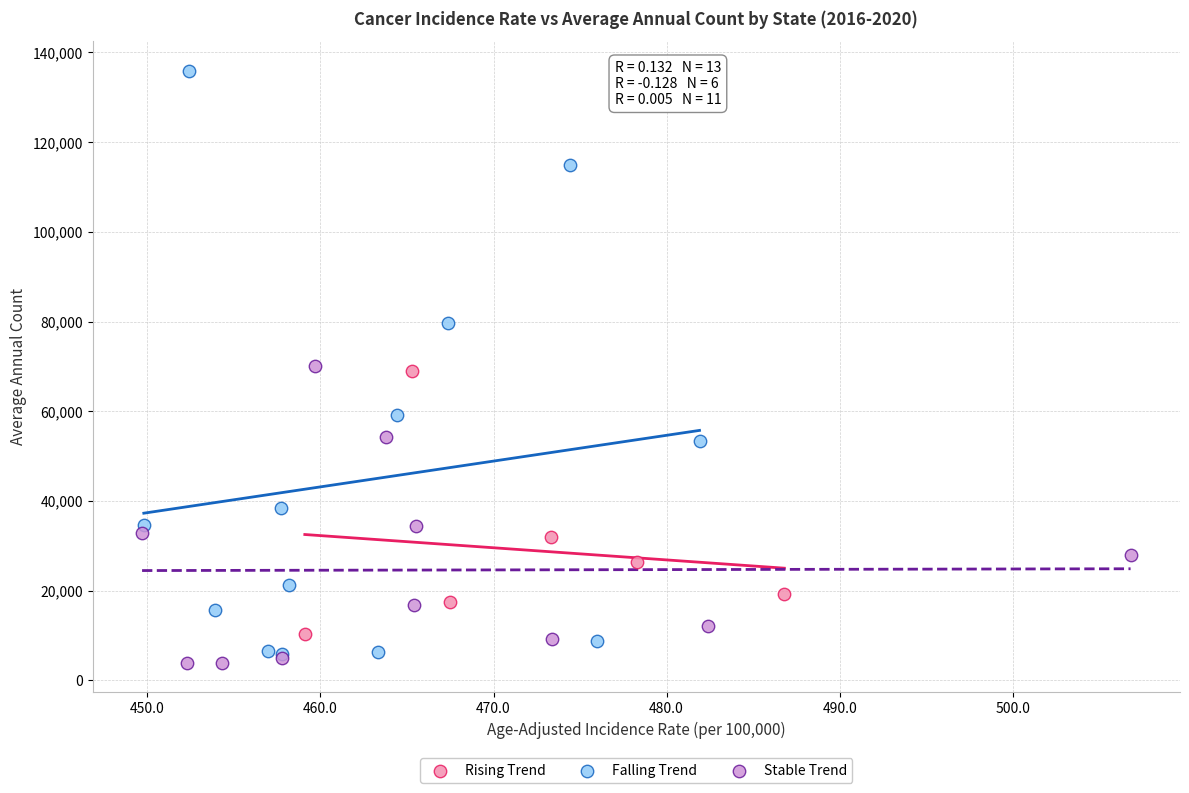

Which series has the largest Y range (max minus min)?

Falling Trend